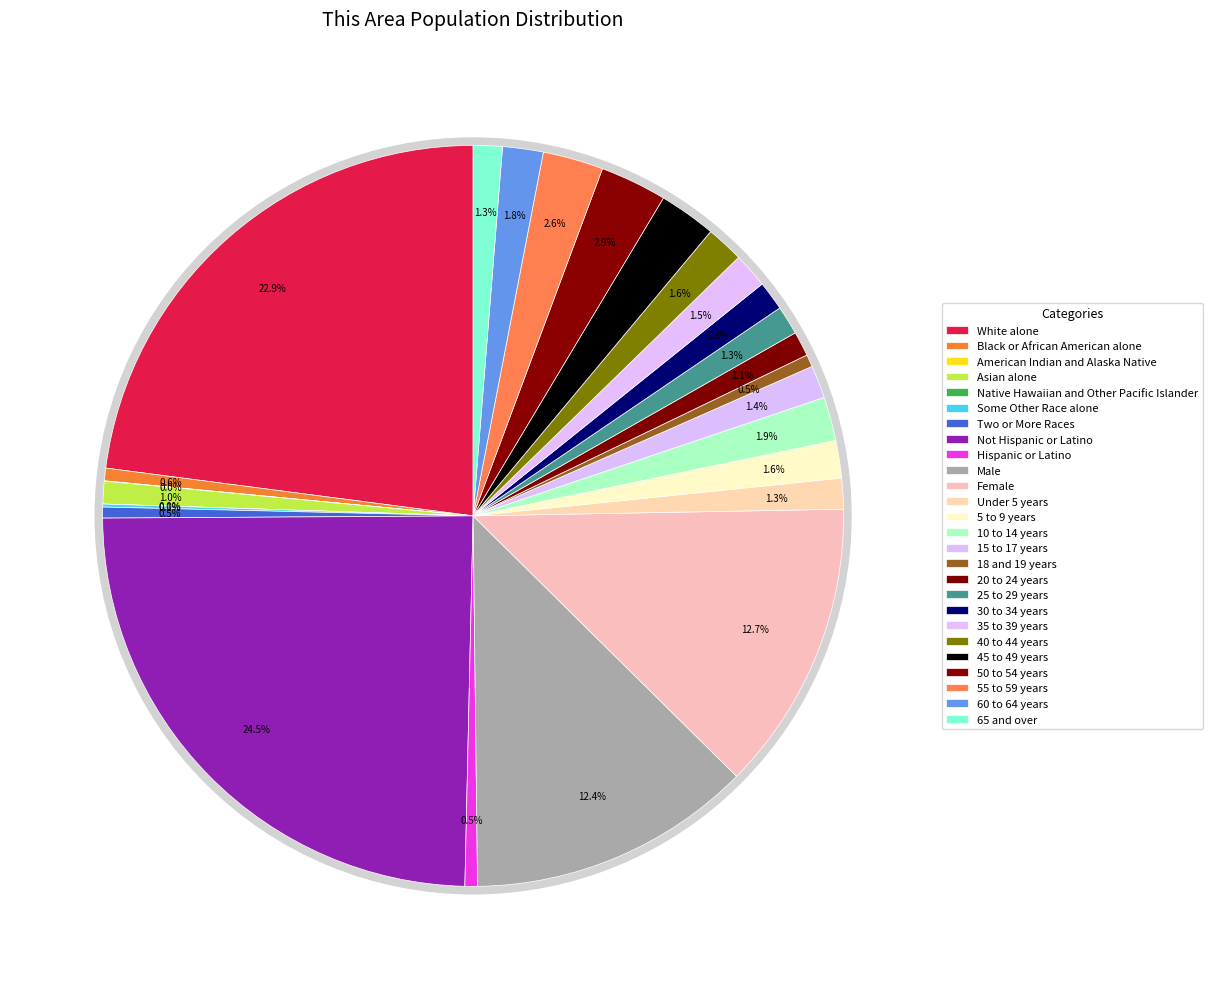

To the nearest percent, what is the combined percentage of 20 to 24 years and Female?

14%